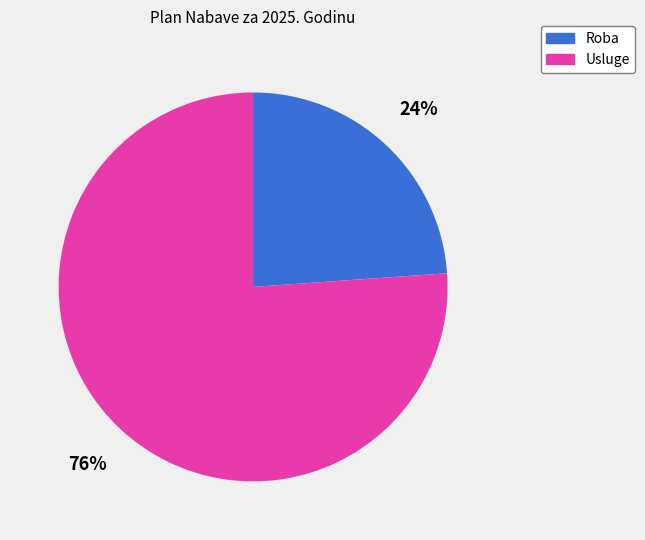

Does any single category account for the majority?

Yes